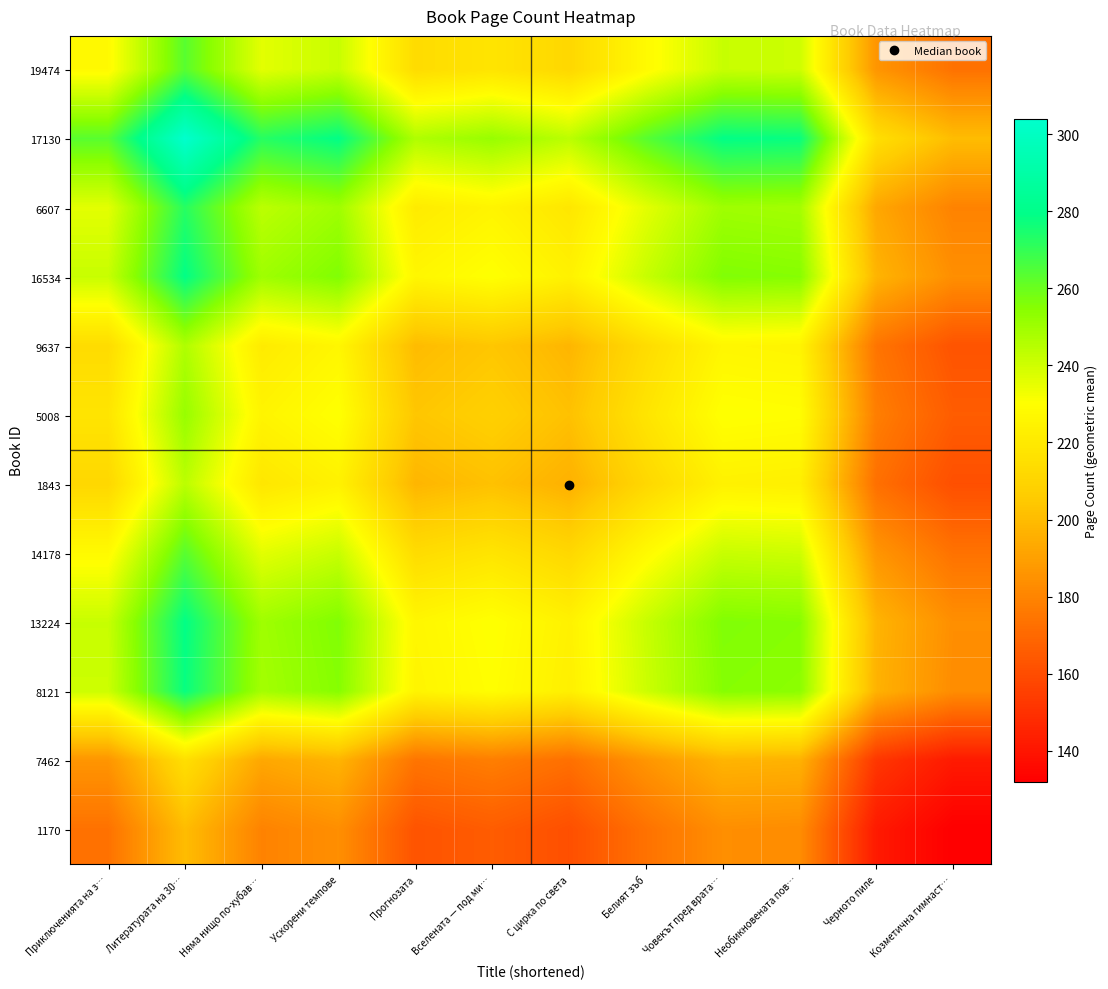

What is the total value across all series at Ускорени темпове?

2841.2